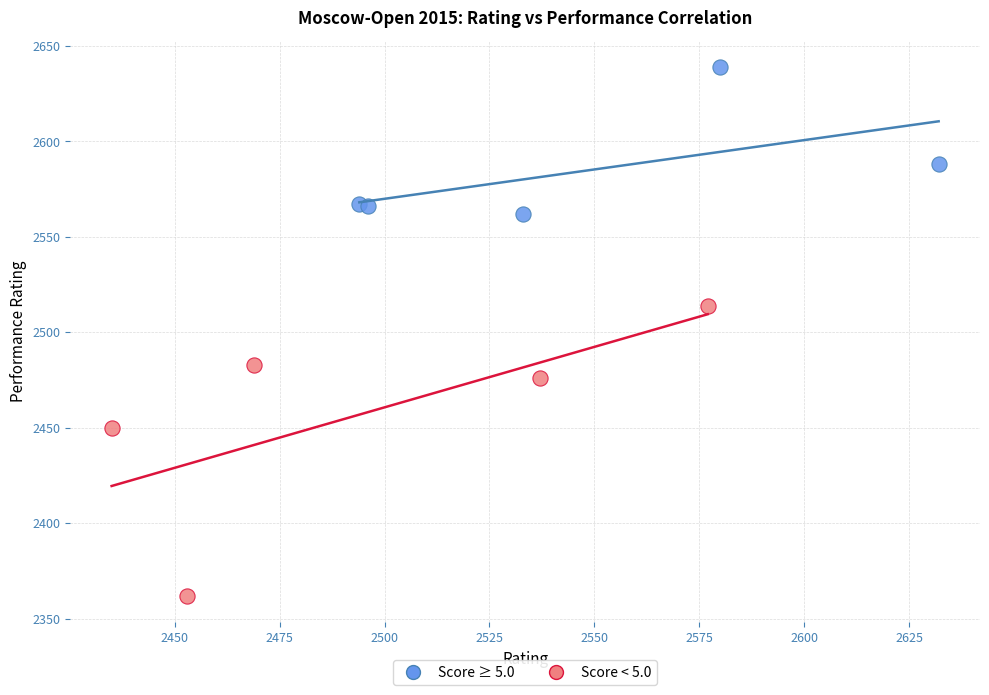

What are all the series names shown in the legend?

Score ≥ 5.0, Score < 5.0